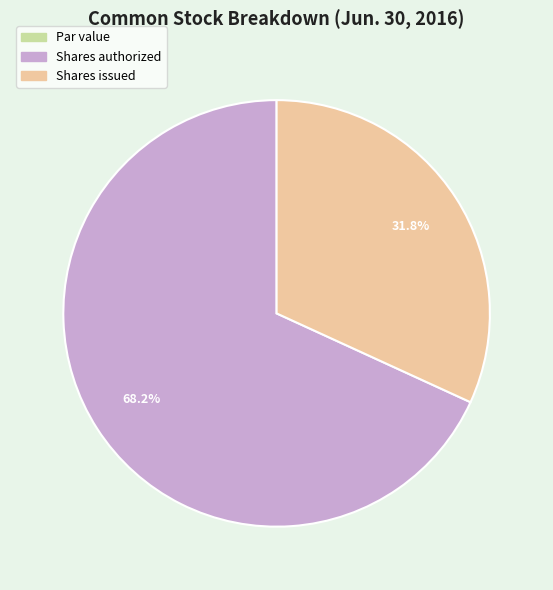

Which slice is the largest?

Shares authorized